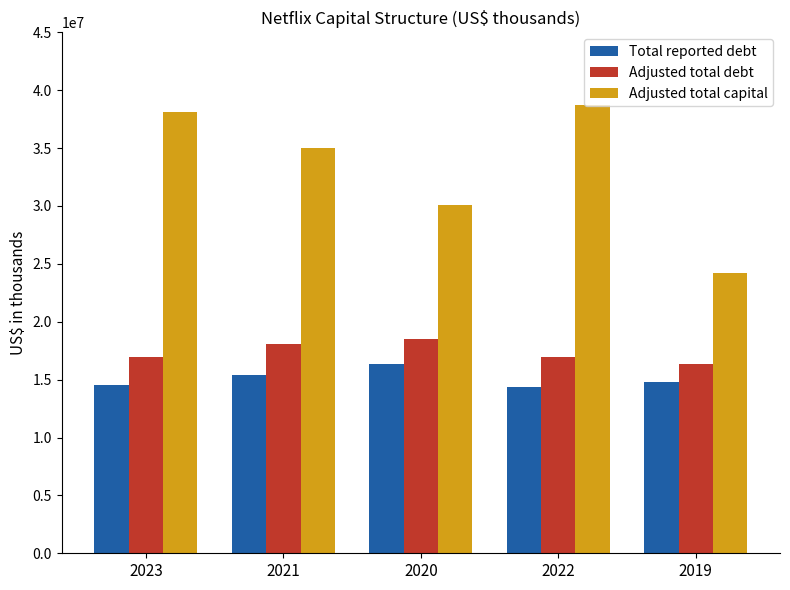

The value of Adjusted total capital at 2022 is 21560363. True or false?

False